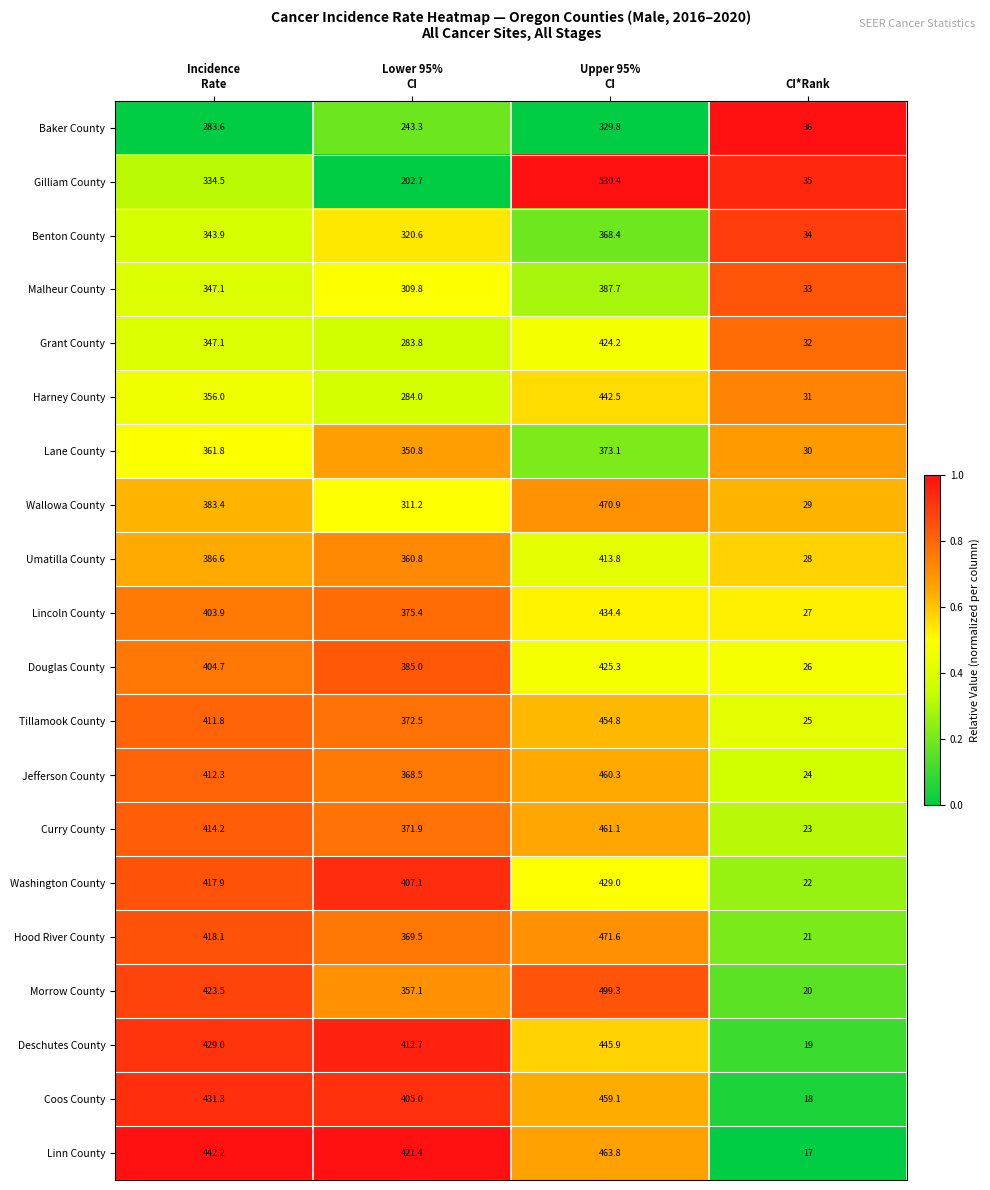

What is the difference between the maximum and minimum values in the Baker County series?

293.8